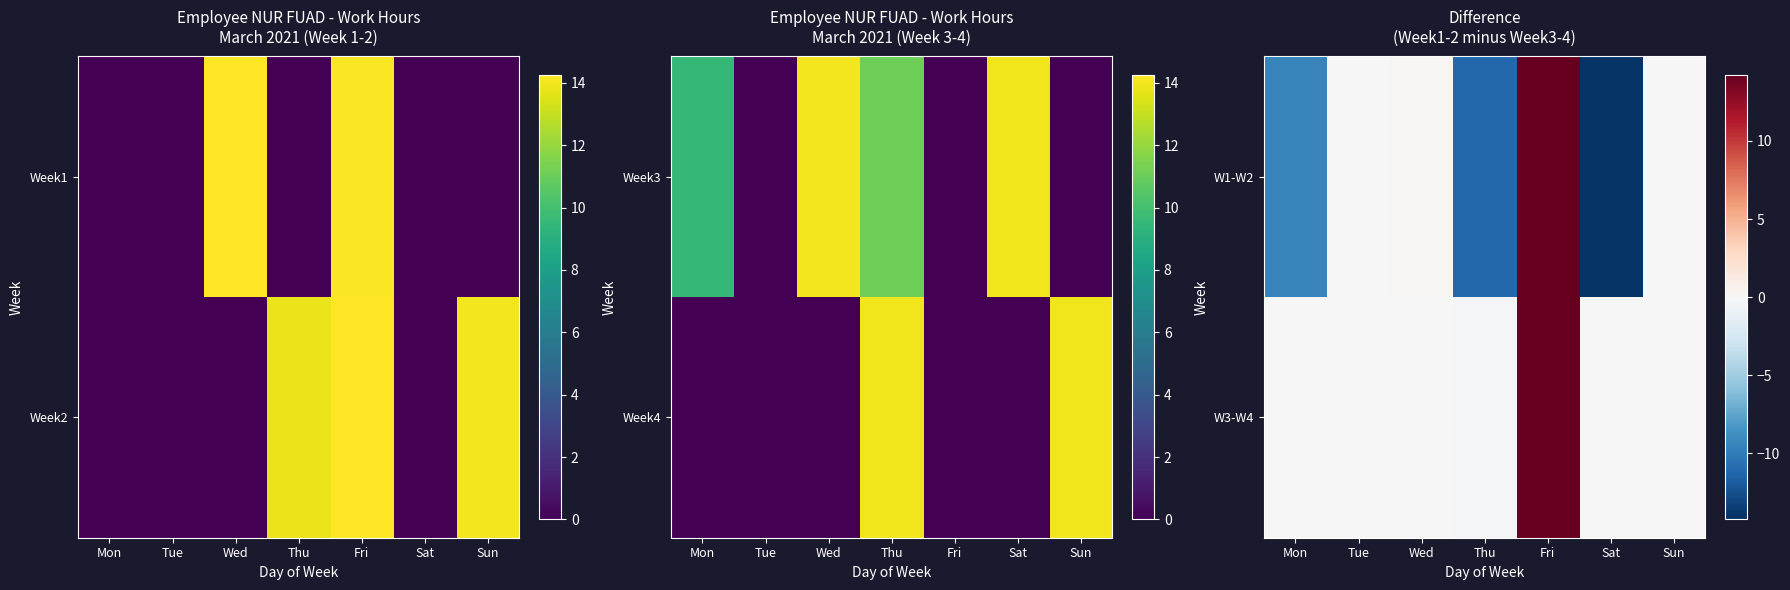

How many data points in W3-W4 are less than 0?

1